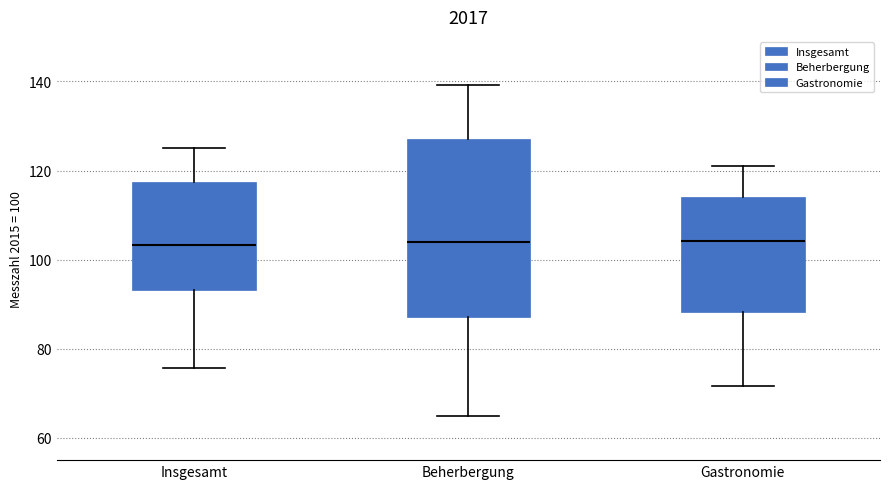

Reading left to right, read every box against the y-axis: the position of its median line, the range the box covers, and the ends of its whiskers. The values are not printed on the chart, so give them approximately, as read against the axis.

Insgesamt: median 104, box 94 to 118, whiskers 76 to 126
Beherbergung: median 104, box 88 to 128, whiskers 66 to 140
Gastronomie: median 104, box 88 to 114, whiskers 72 to 122